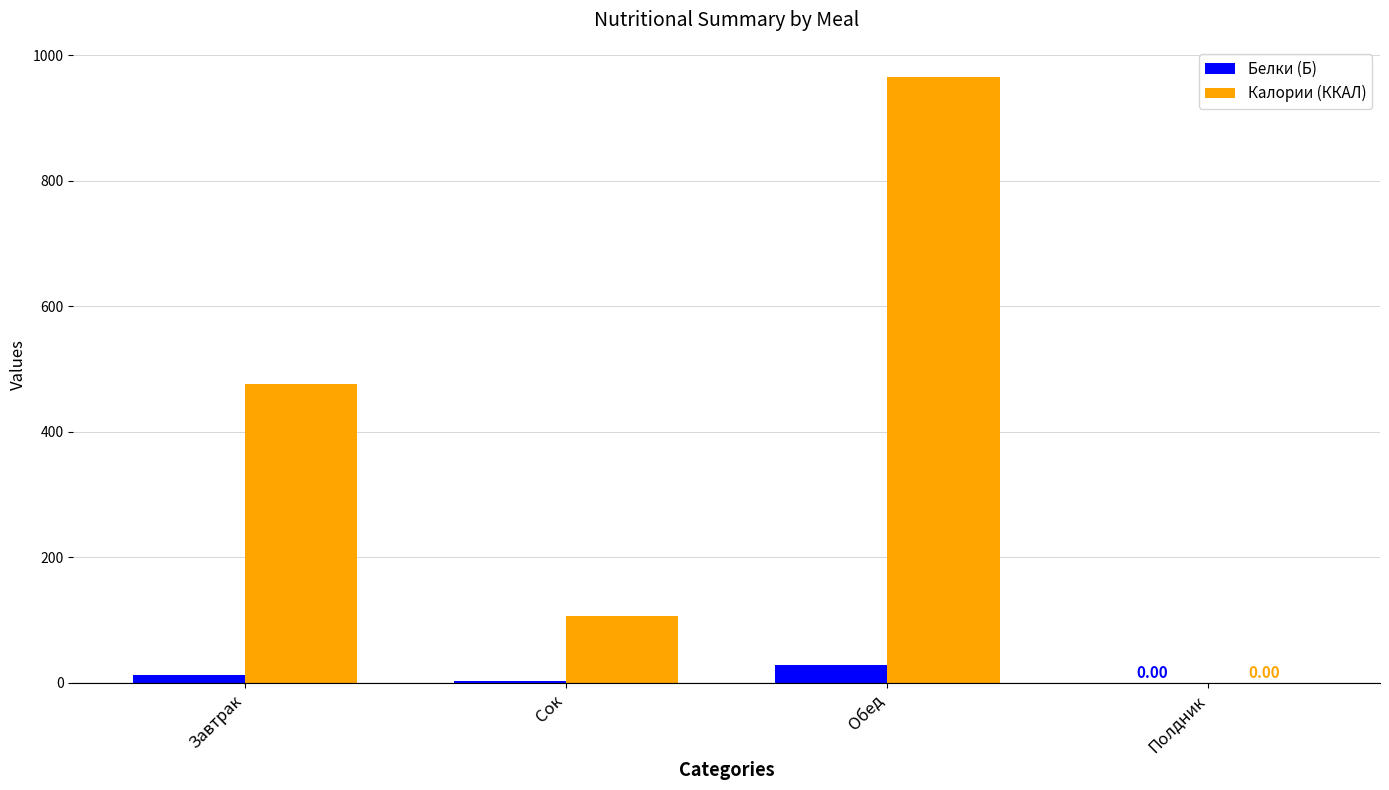

What is the total value across all series at Обед?

994.1